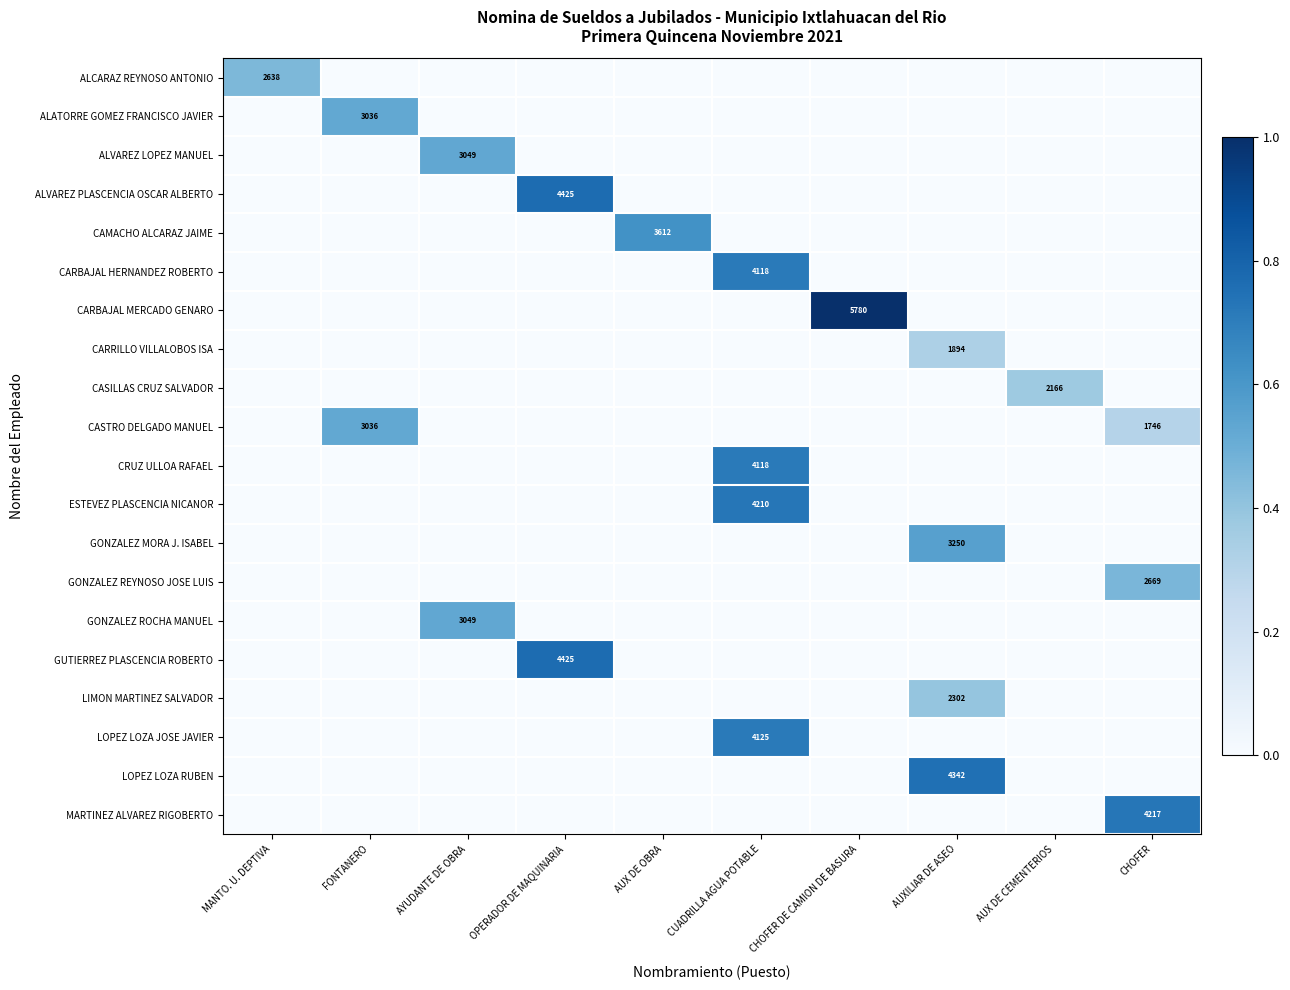

Is it true that MARTINEZ ALVAREZ RIGOBERTO equals 6817 at CHOFER?

False